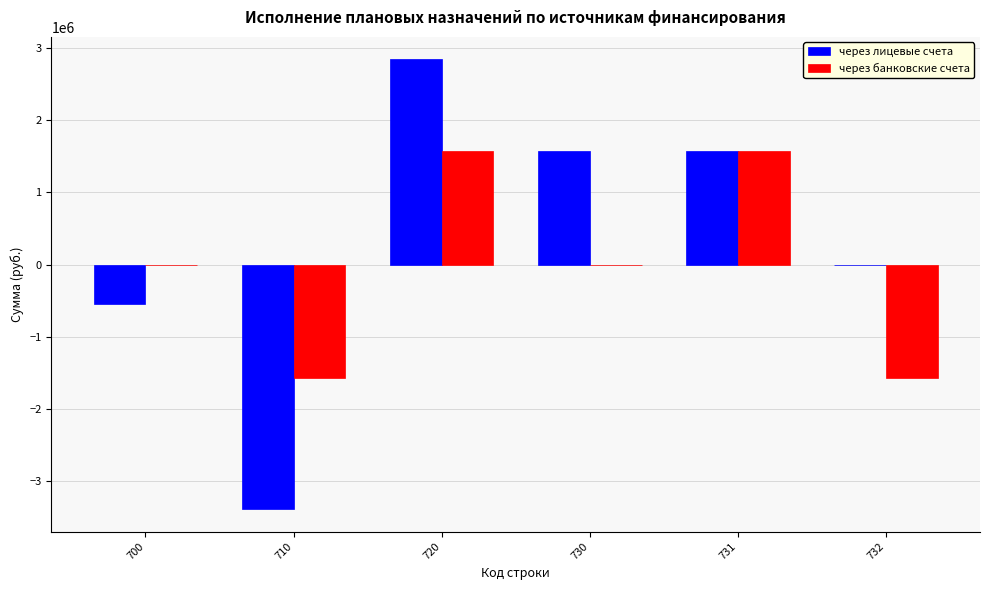

What is the sum of the через лицевые счета values at 720 and 732?

2845326.9